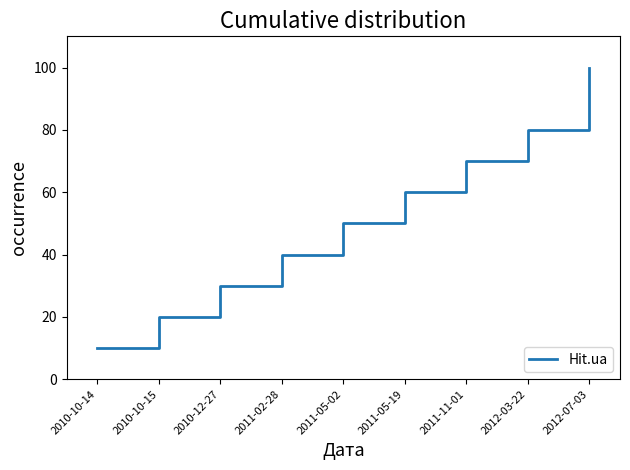

Between 2011-05-19 and 2011-05-02, which is larger?

2011-05-19